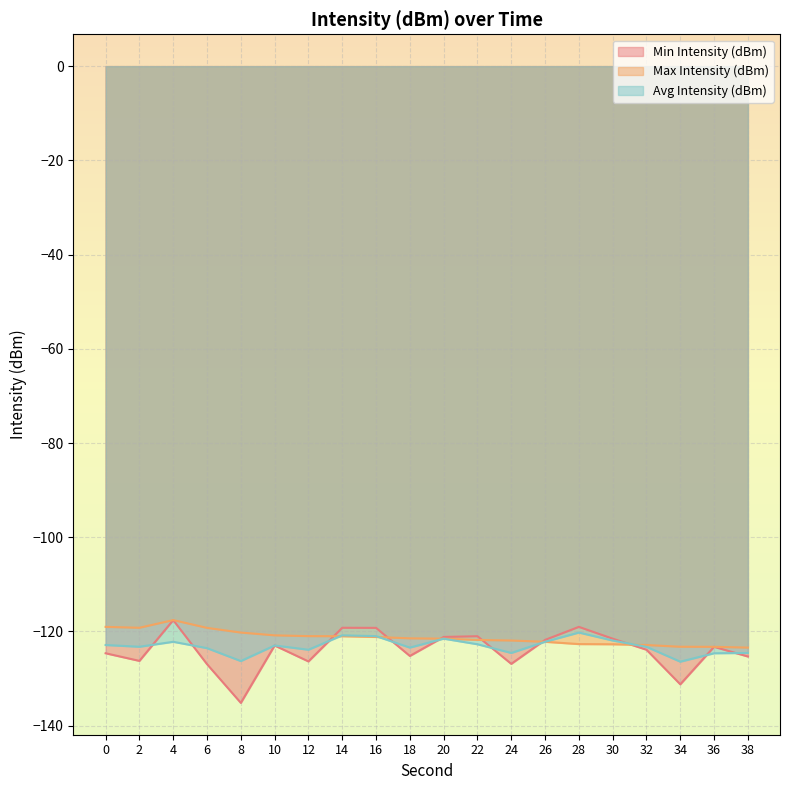

The Avg Intensity (dBm) series shows -120.2 at 28. True or false?

True